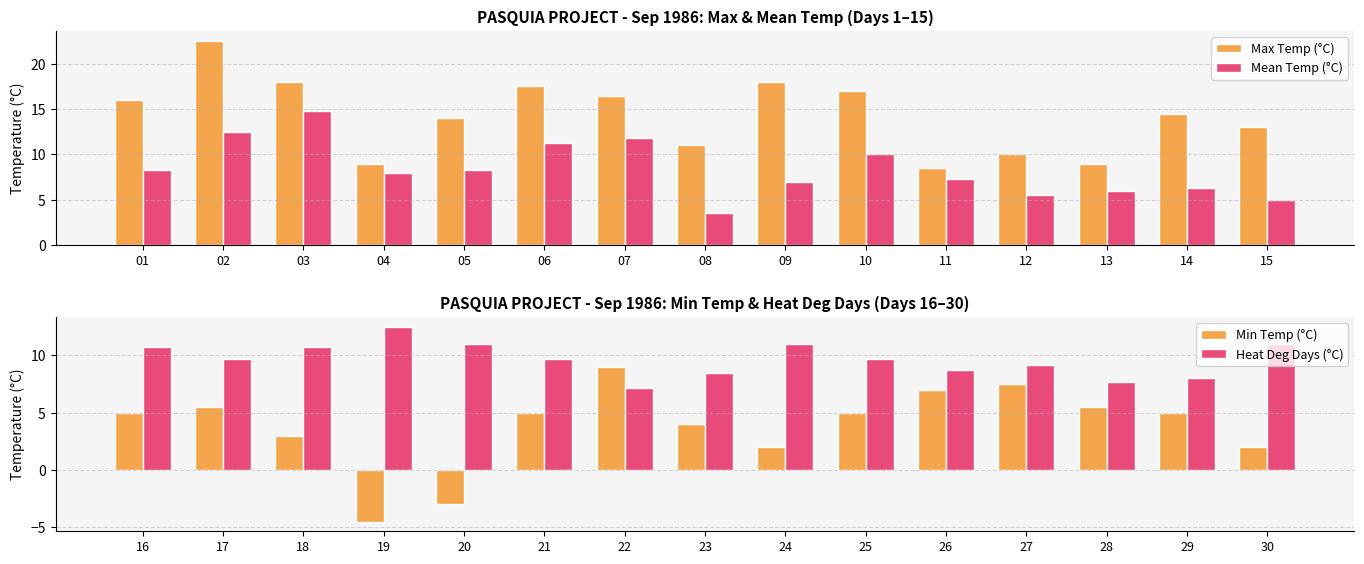

At which label does Max Temp (°C) reach its minimum?

11